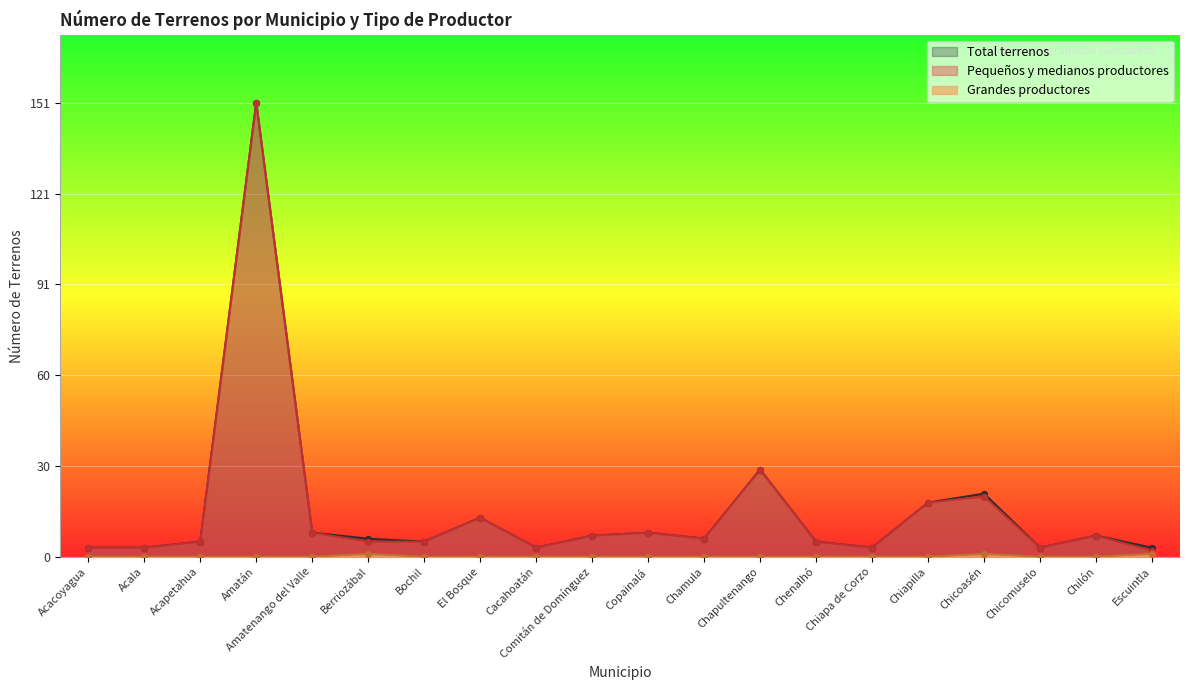

Is the value of Total terrenos at Amatán greater than the value of Pequeños y medianos - N terrenos at Copainalá?

Yes